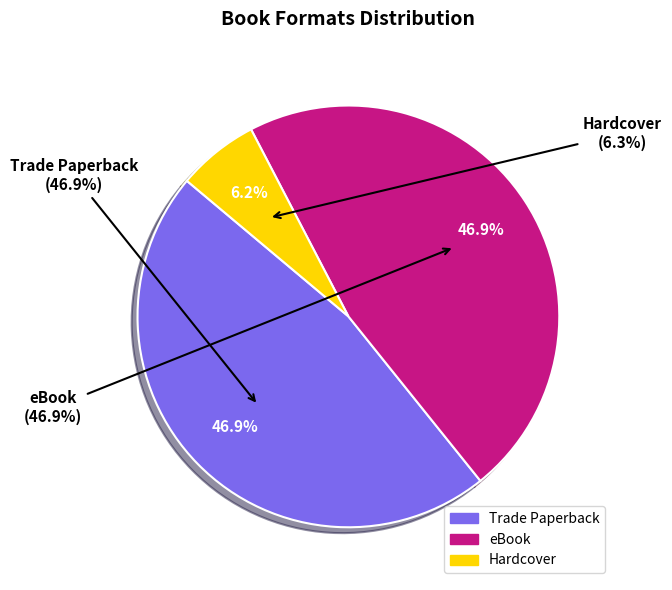

To the nearest percent, what is the average slice percentage?

33%